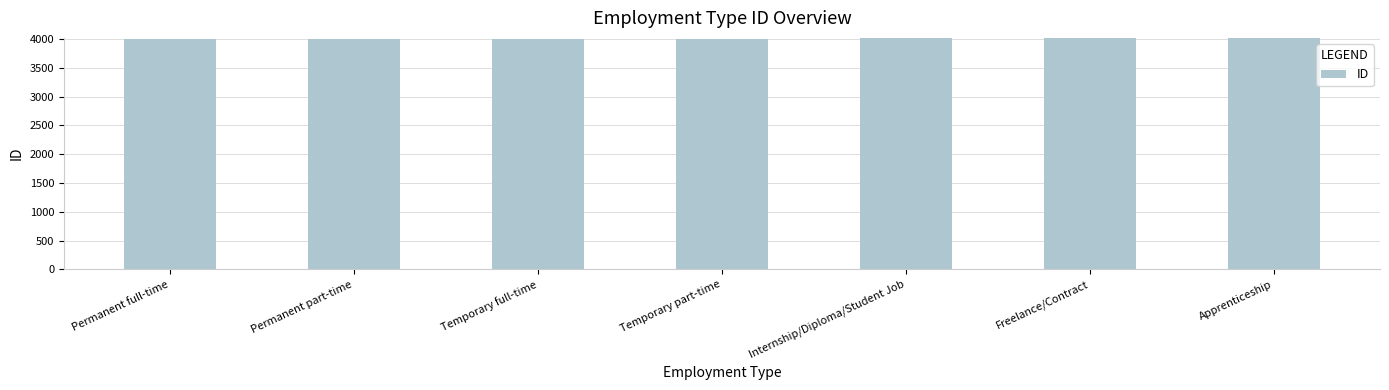

How many values are below 4009?

3